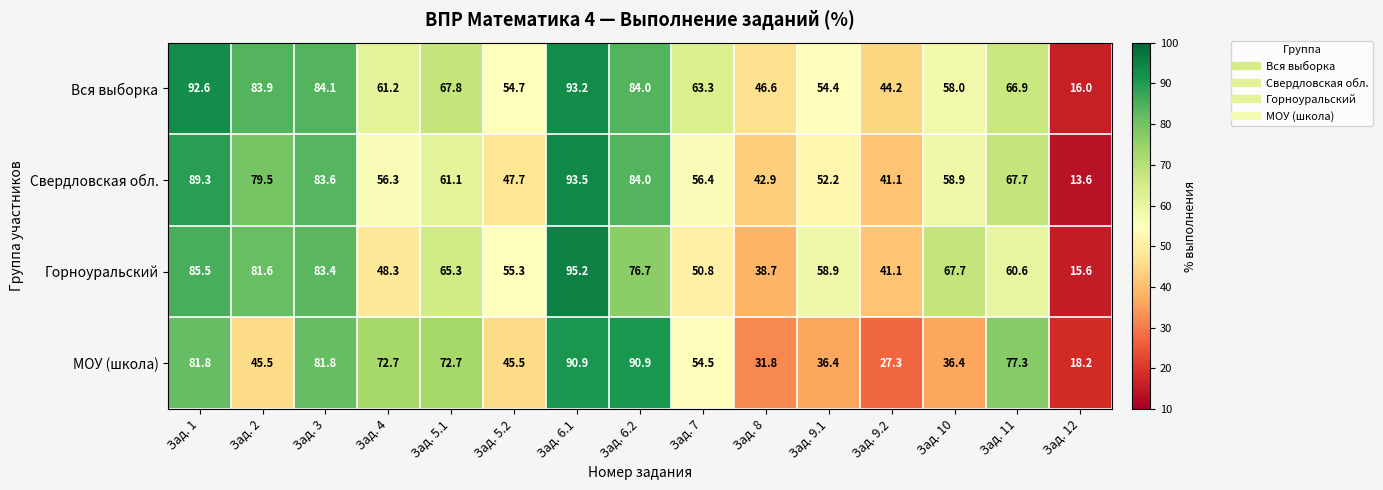

What is the sum of the Горноуральский values at Зад. 3 and Зад. 5.2?

138.7